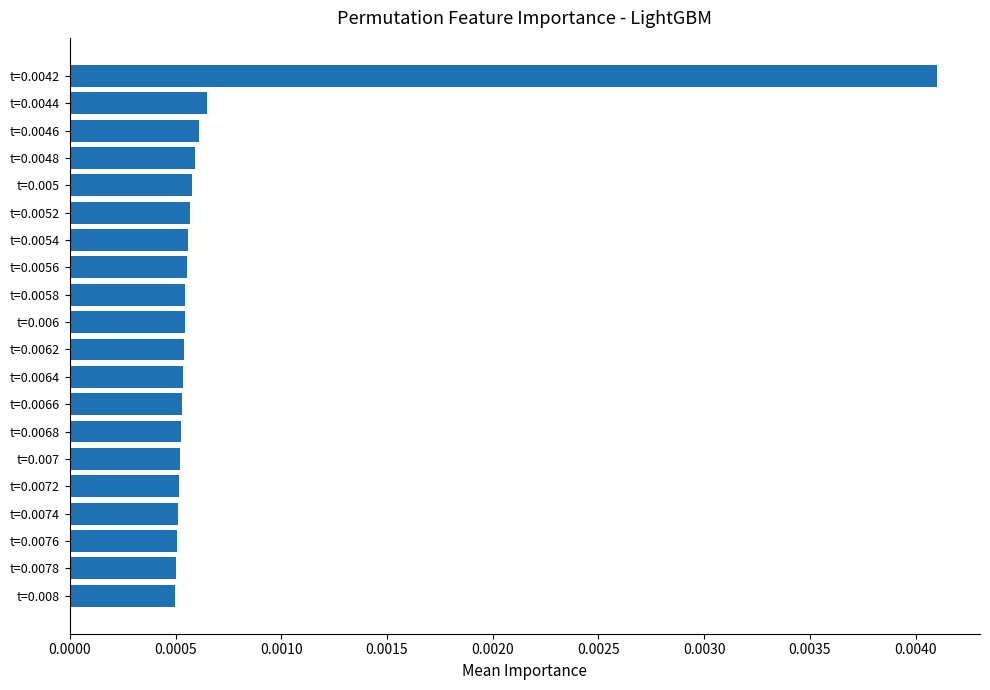

How many values are between 0 and 1?

20